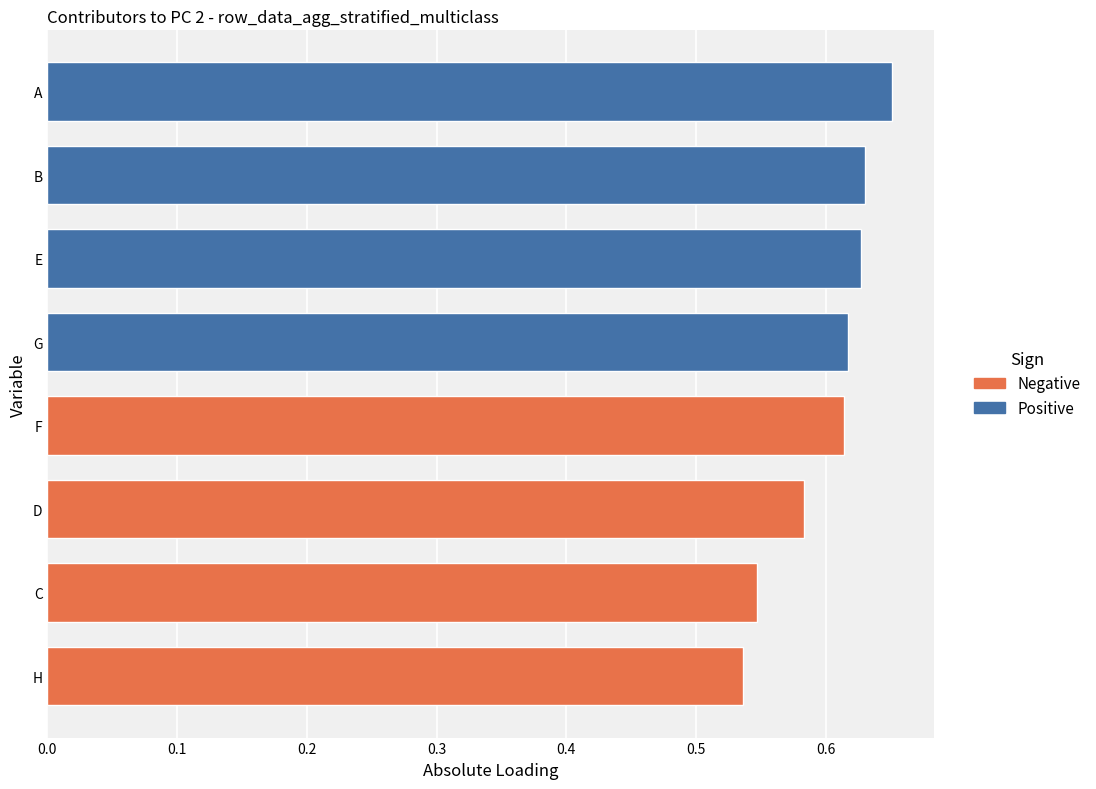

The chart shows a value of 0.9 at E. True or false?

False